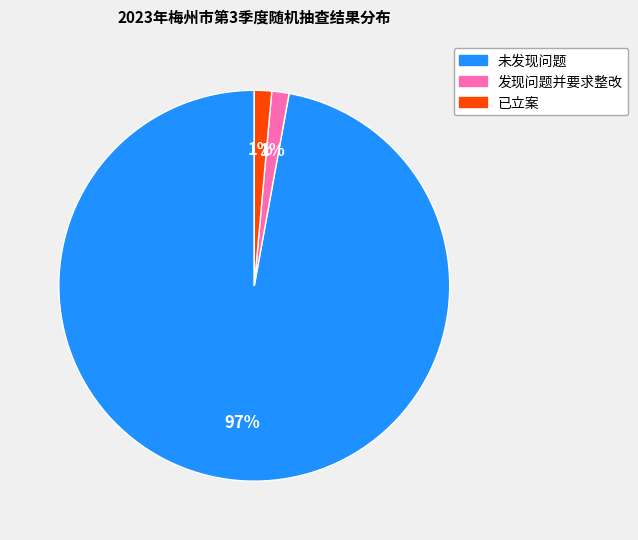

How many slices are in this pie chart?

3